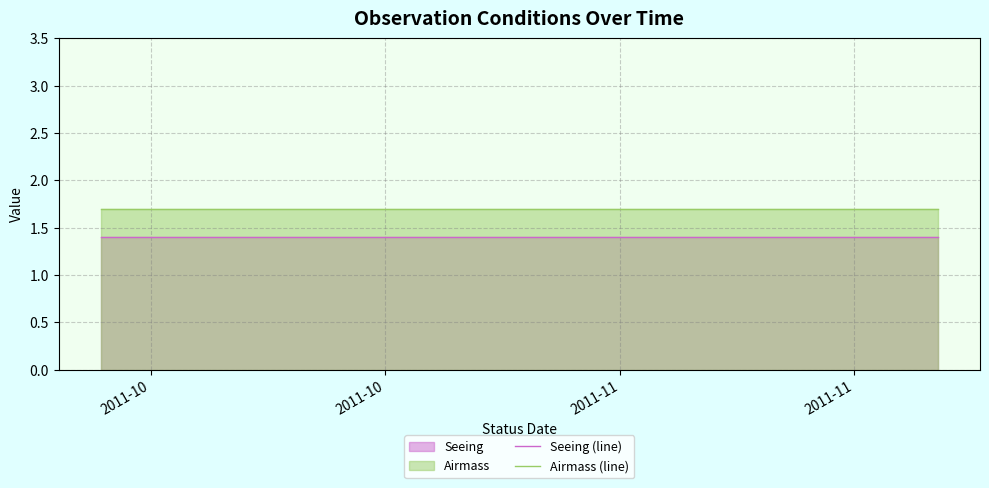

List the series in order of their overall mean, lowest first.

Seeing (line), Airmass (line)